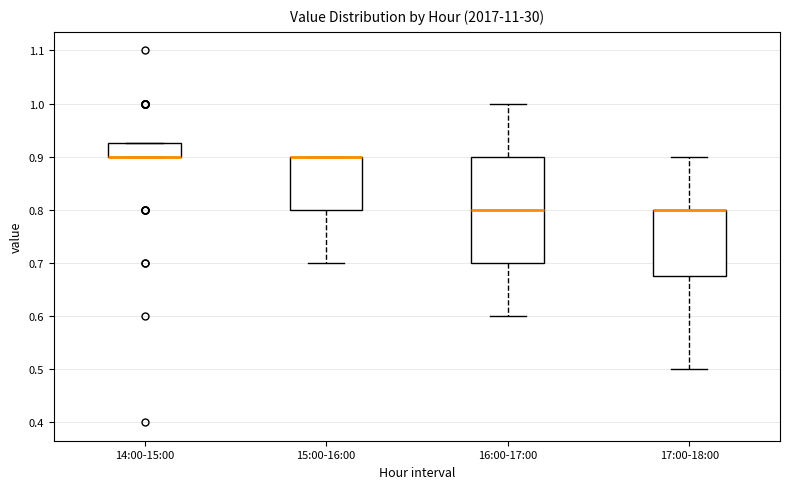

Where is the lower edge of the box for 15:00-16:00 on the y-axis? The values are not printed on the chart, so give them approximately, as read against the axis.

0.80